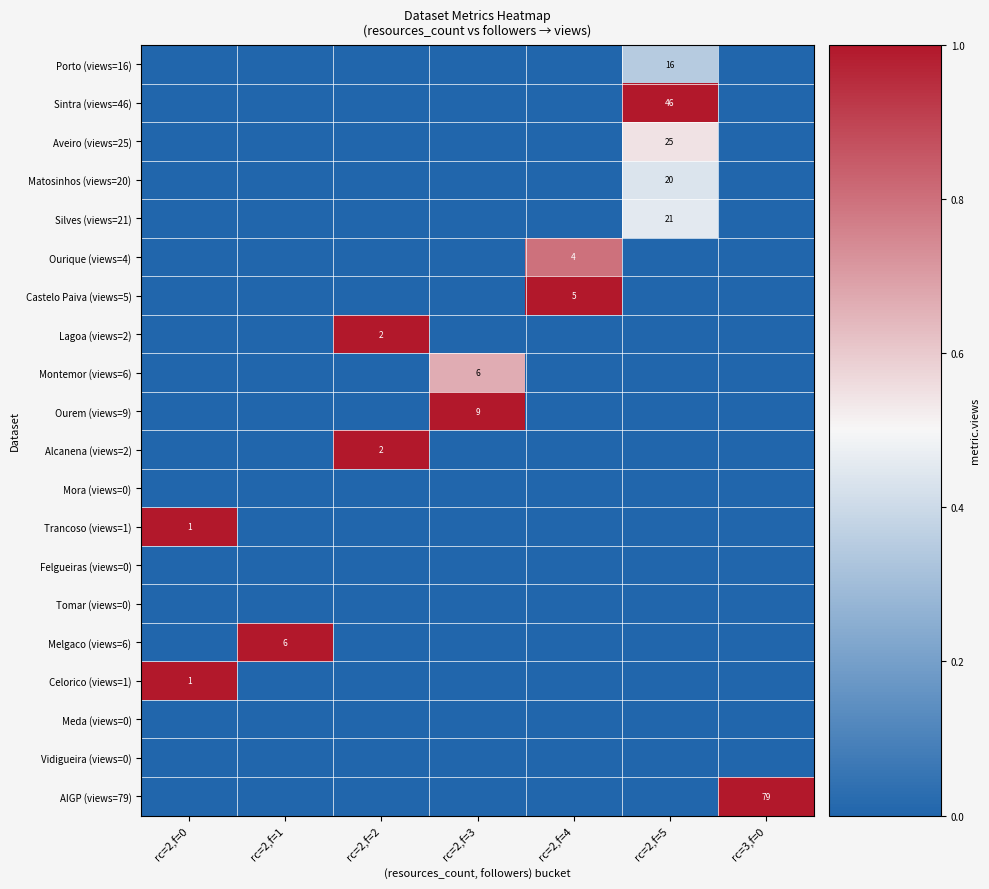

The value of Melgaco (views=6) at rc=2,f=1 is 6. True or false?

True